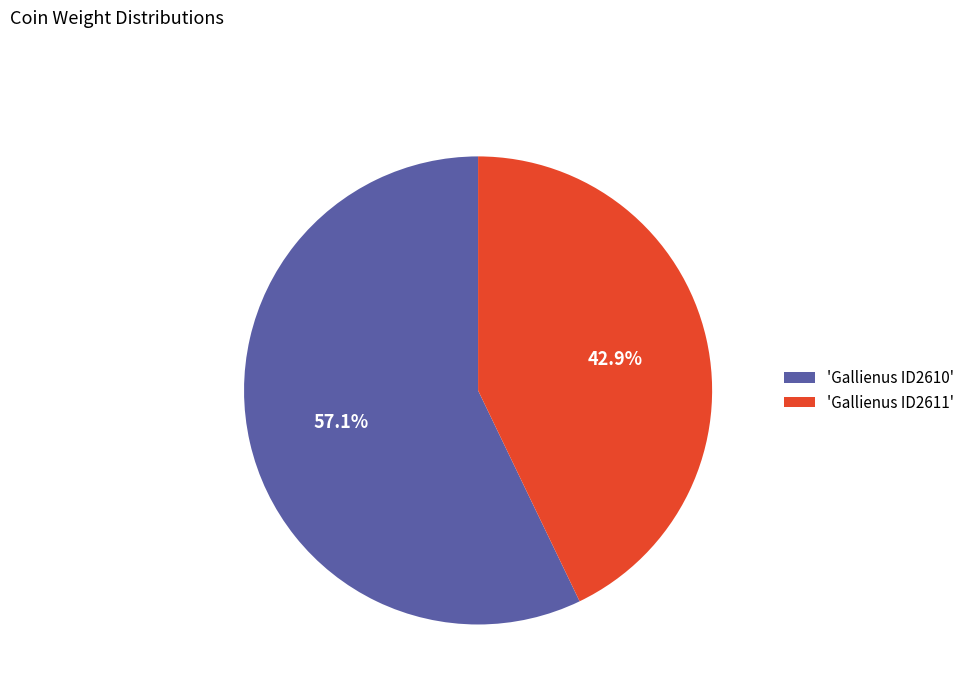

Rank the categories by value from lowest to highest.

'Gallienus ID2611', 'Gallienus ID2610'